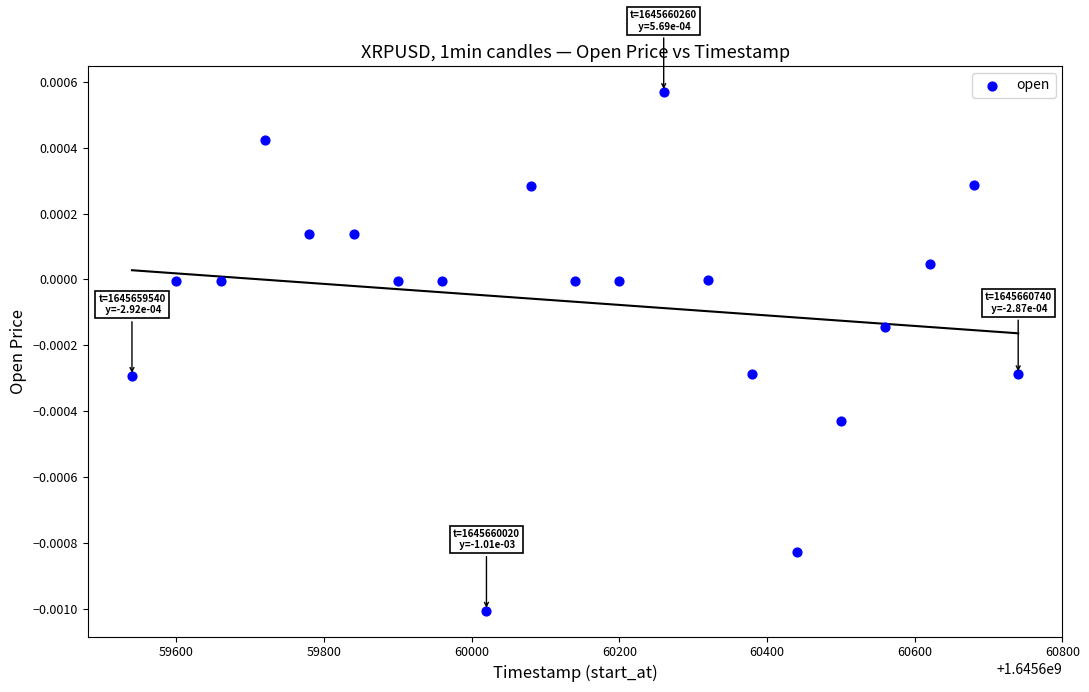

What is the range of X values (max minus min)?

1200.0